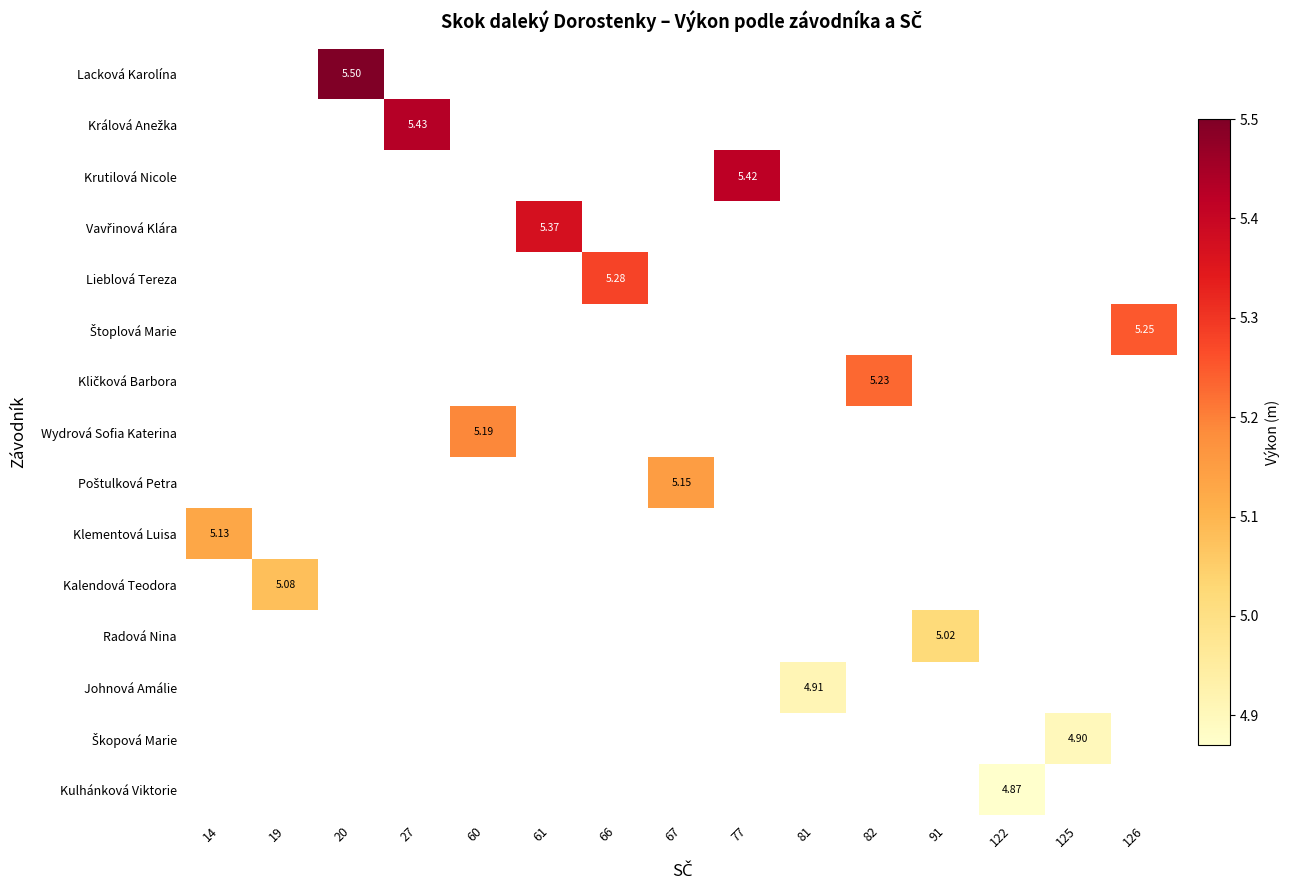

List the series in order of their overall mean, highest first.

Lacková Karolína, Králová Anežka, Krutilová Nicole, Vavřinová Klára, Lieblová Tereza, Štoplová Marie, Kličková Barbora, Wydrová Sofia Katerina, Poštulková Petra, Klementová Luisa, Kalendová Teodora, Radová Nina, Johnová Amálie, Škopová Marie, Kulhánková Viktorie